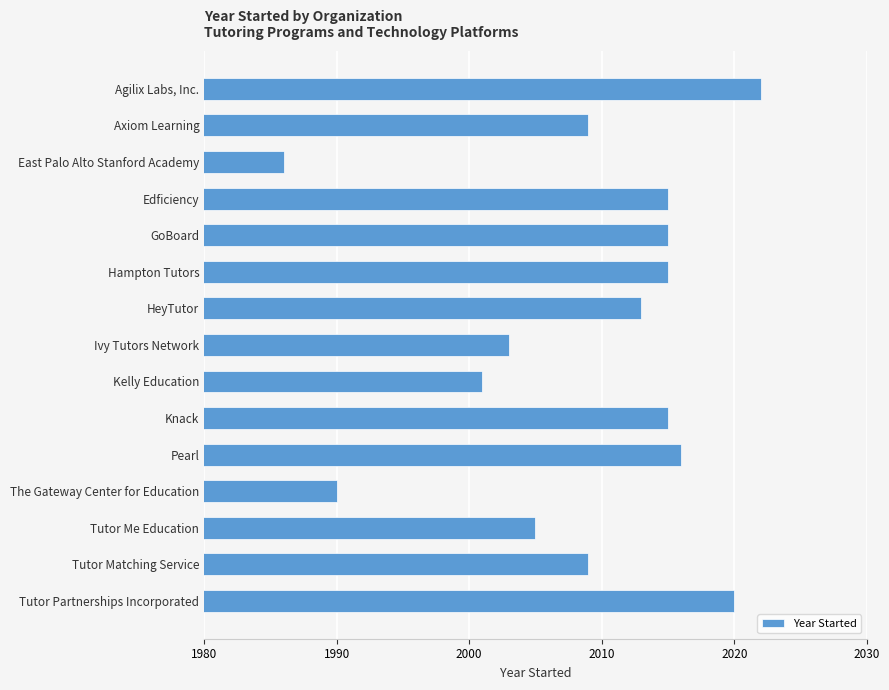

What is the label of the 6th bar from the top?

Hampton Tutors